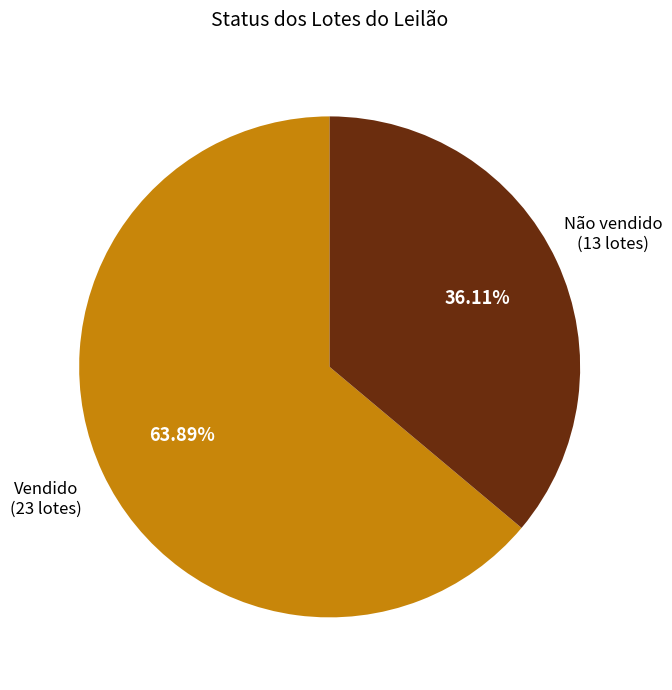

To the nearest percent, what portion does Não vendido represent?

36%